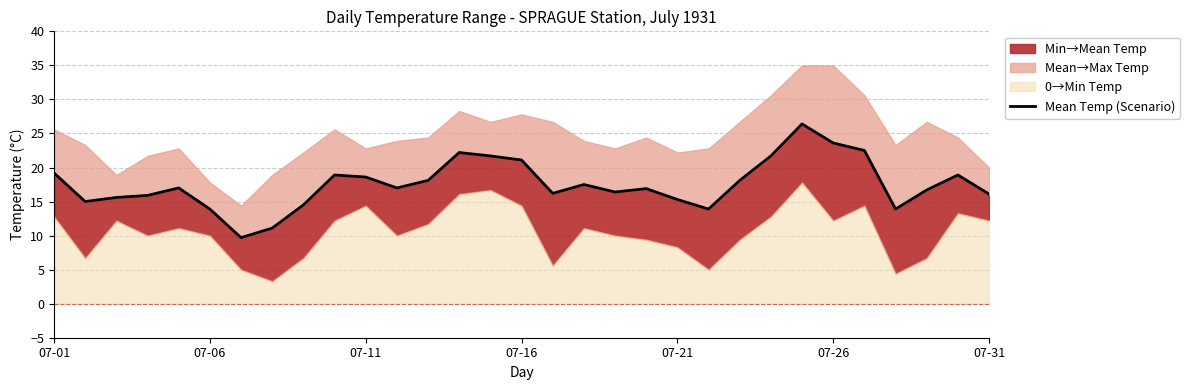

How many lines are shown in the chart?

1